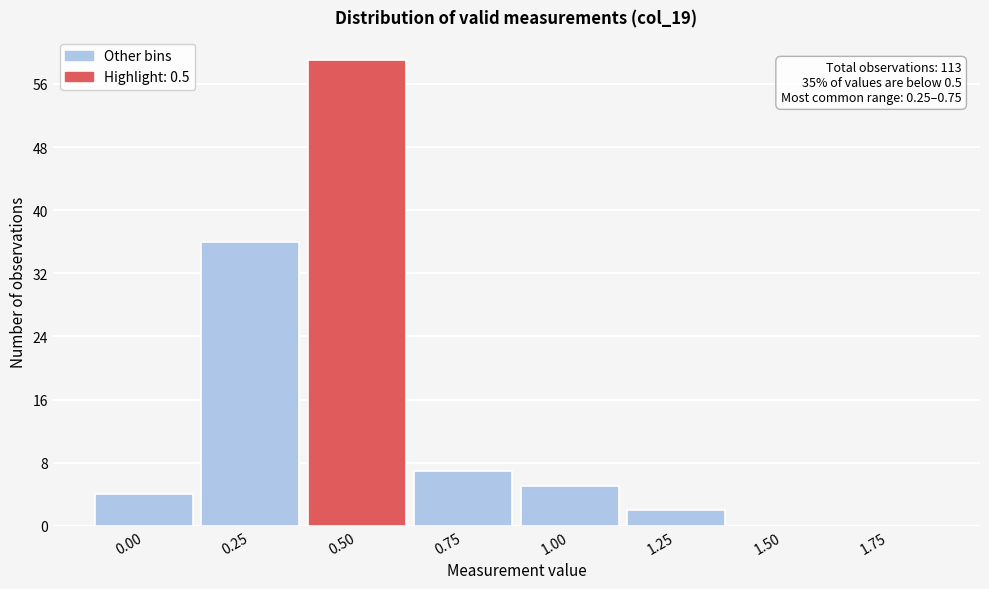

Reading right to left, list all the values displayed in this chart.

1.75=0	1.50=0	1.25=2	1.00=5	0.75=7	0.50=59	0.25=36	0.00=4